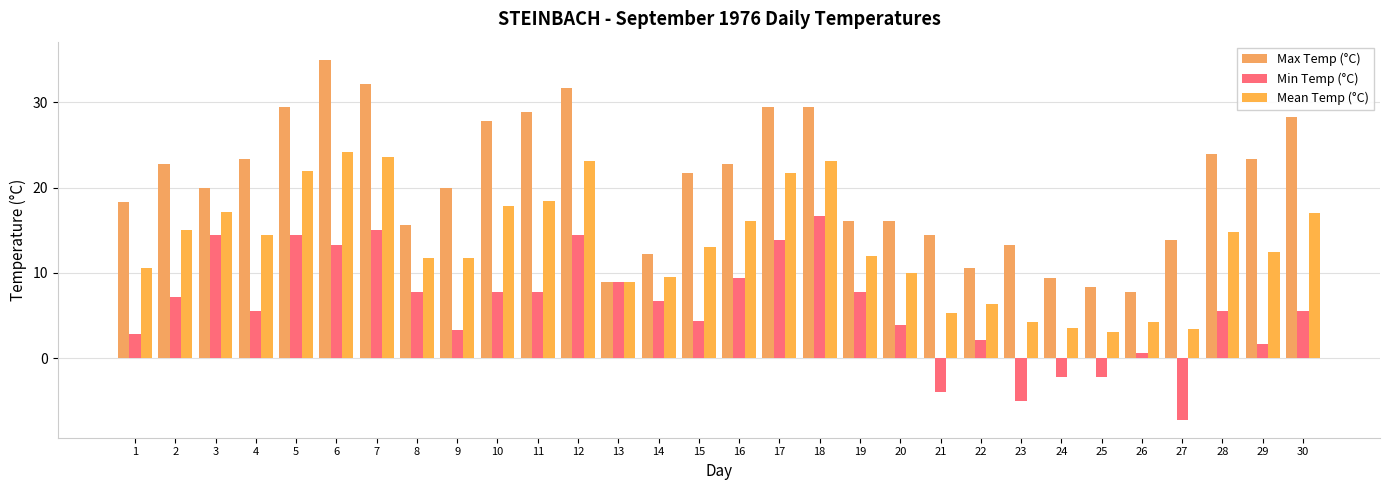

Reading right to left, list all the values displayed in this chart.

Max Temp (°C): 28.3	23.3	23.9	13.9	7.8	8.3	9.4	13.3	10.6	14.4	16.1	16.1	29.4	29.4	22.8	21.7	12.2	8.9	31.7	28.9	27.8	20.0	15.6	32.2	35.0	29.4	23.3	20.0	22.8	18.3
Min Temp (°C): 5.6	1.7	5.6	-7.2	0.6	-2.2	-2.2	-5.0	2.2	-3.9	3.9	7.8	16.7	13.9	9.4	4.4	6.7	8.9	14.4	7.8	7.8	3.3	7.8	15.0	13.3	14.4	5.6	14.4	7.2	2.8
Mean Temp (°C): 17.0	12.5	14.8	3.4	4.2	3.1	3.6	4.2	6.4	5.3	10.0	12.0	23.1	21.7	16.1	13.1	9.5	8.9	23.1	18.4	17.8	11.7	11.7	23.6	24.2	21.9	14.5	17.2	15.0	10.6